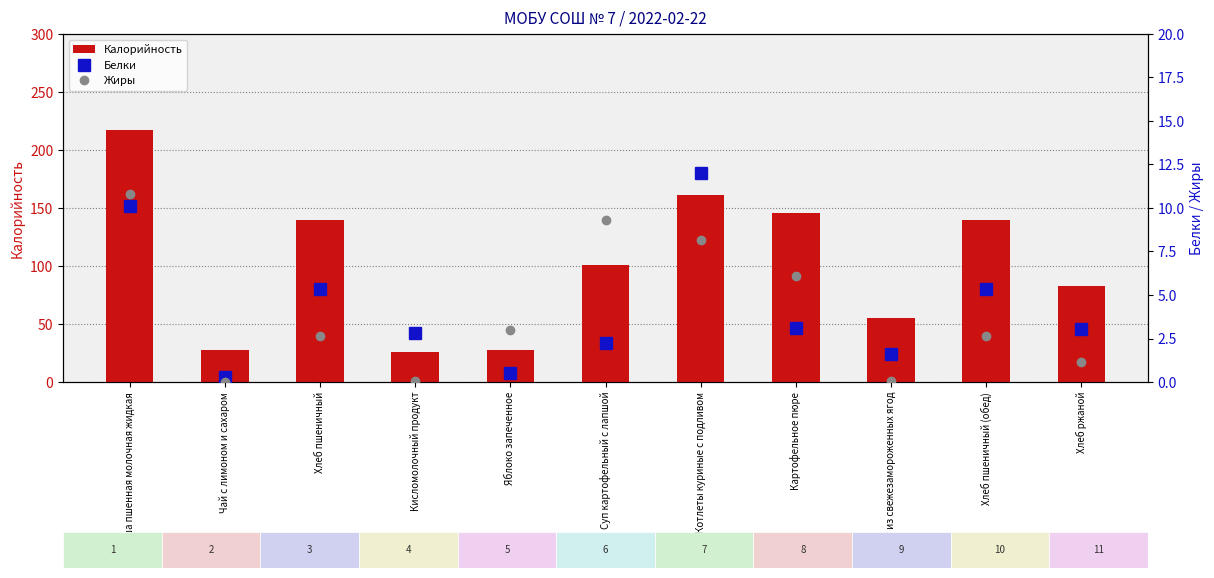

What is the spread (max minus min) of values at Суп картофельный с лапшой?

98.7